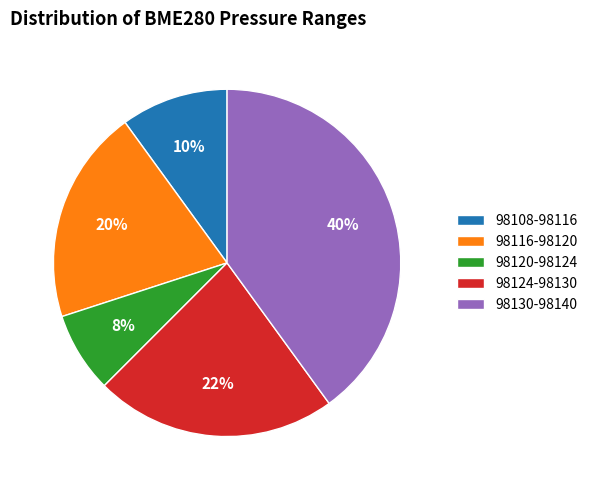

How many slices are in this pie chart?

5